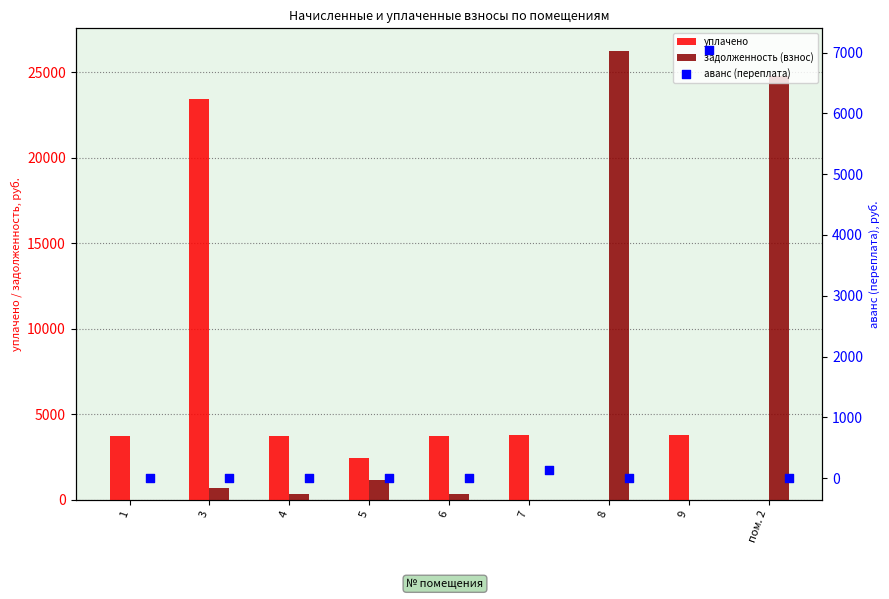

What is the total value across all series at 8?

26269.9